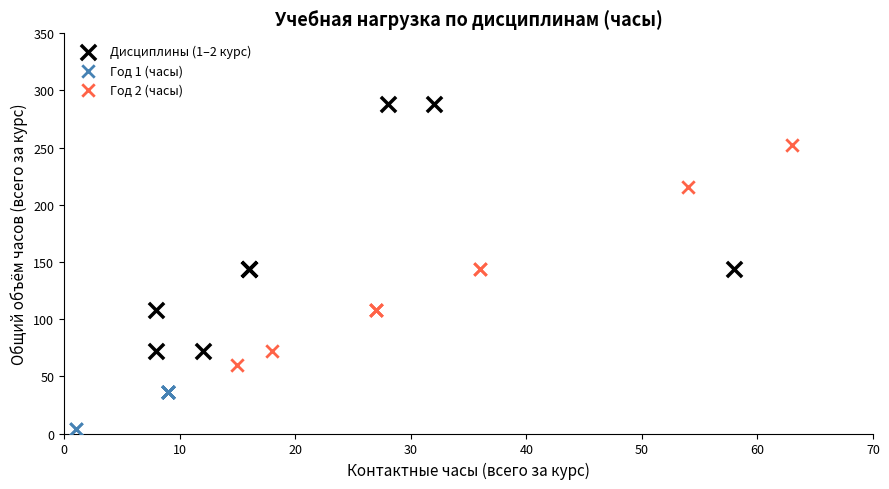

Which series reaches the maximum Y coordinate?

Дисциплины (1–2 курс)